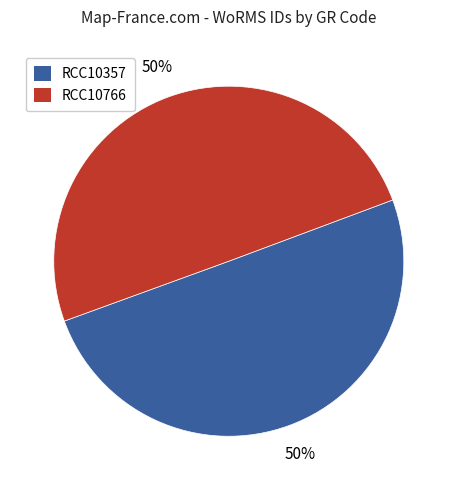

How many segments does this pie chart have?

2